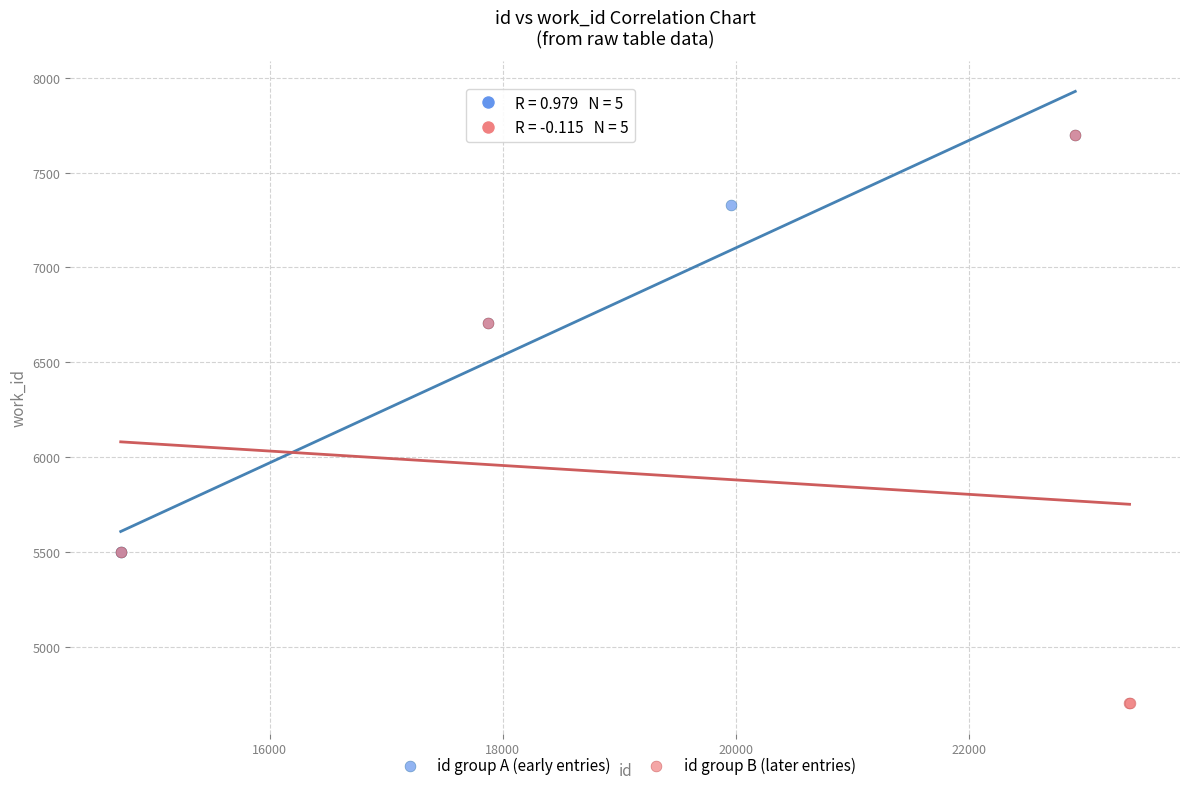

Which series has the largest Y range (max minus min)?

id group B (later entries)